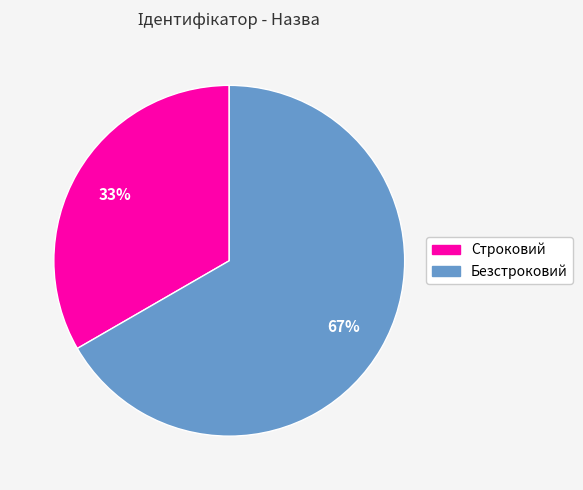

Which category has the biggest portion of the pie?

Безстроковий